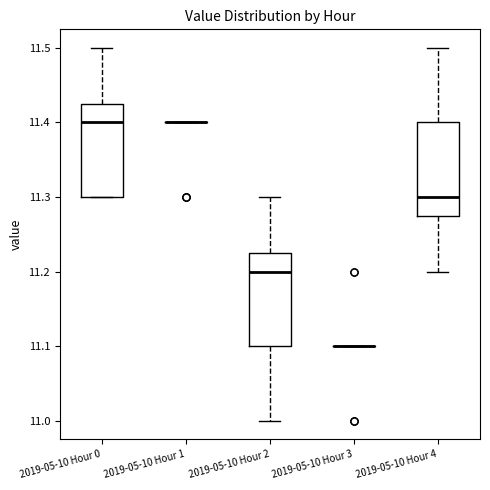

Where is the lower edge of the box for 2019-05-10 Hour 0 on the y-axis? The values are not printed on the chart, so give them approximately, as read against the axis.

11.30